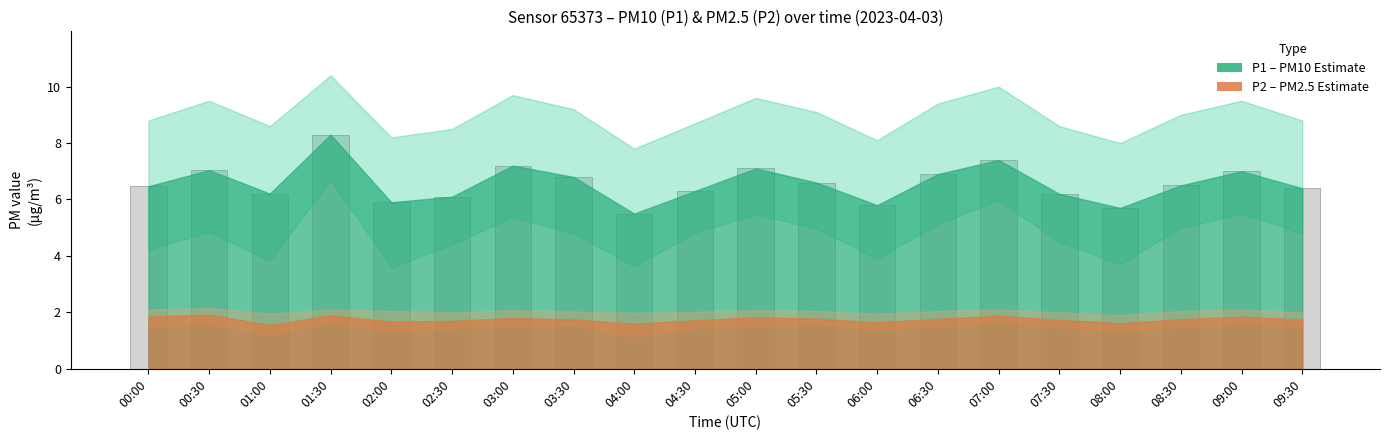

What value does the data have at 07:00?

7.4